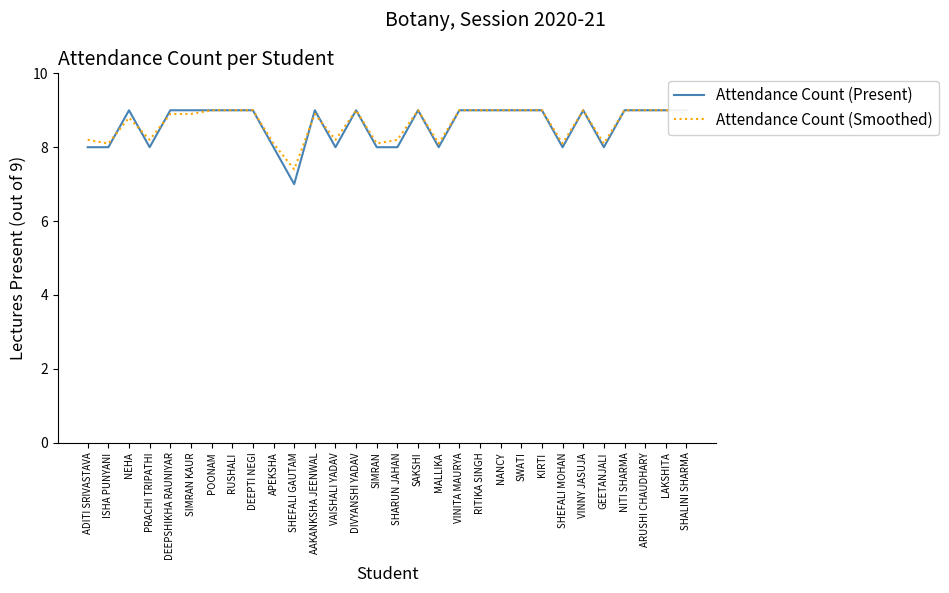

The Attendance Count (Smoothed) series shows 7.4 at SHEFALI GAUTAM. True or false?

True